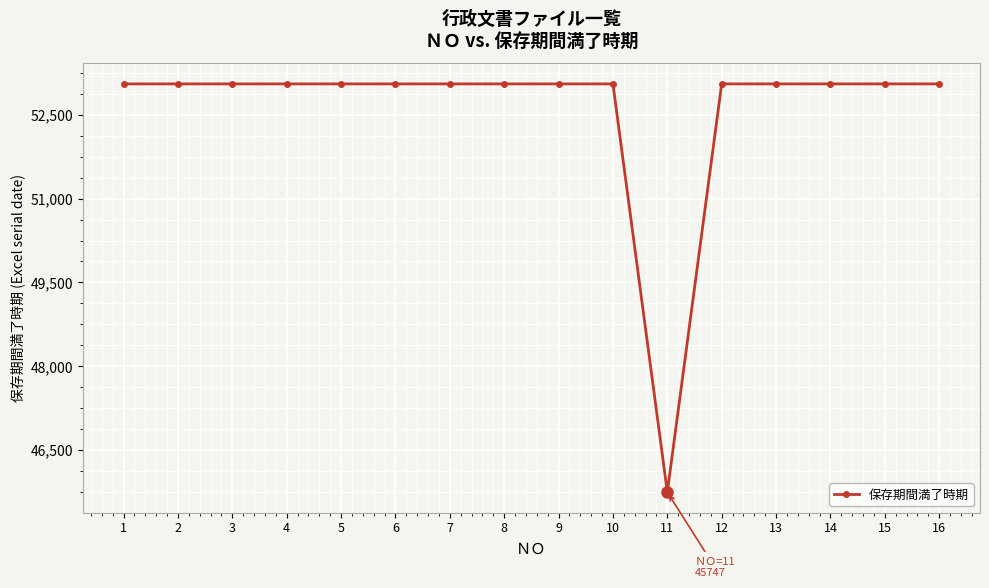

What is the minimum value shown in the chart?

45747